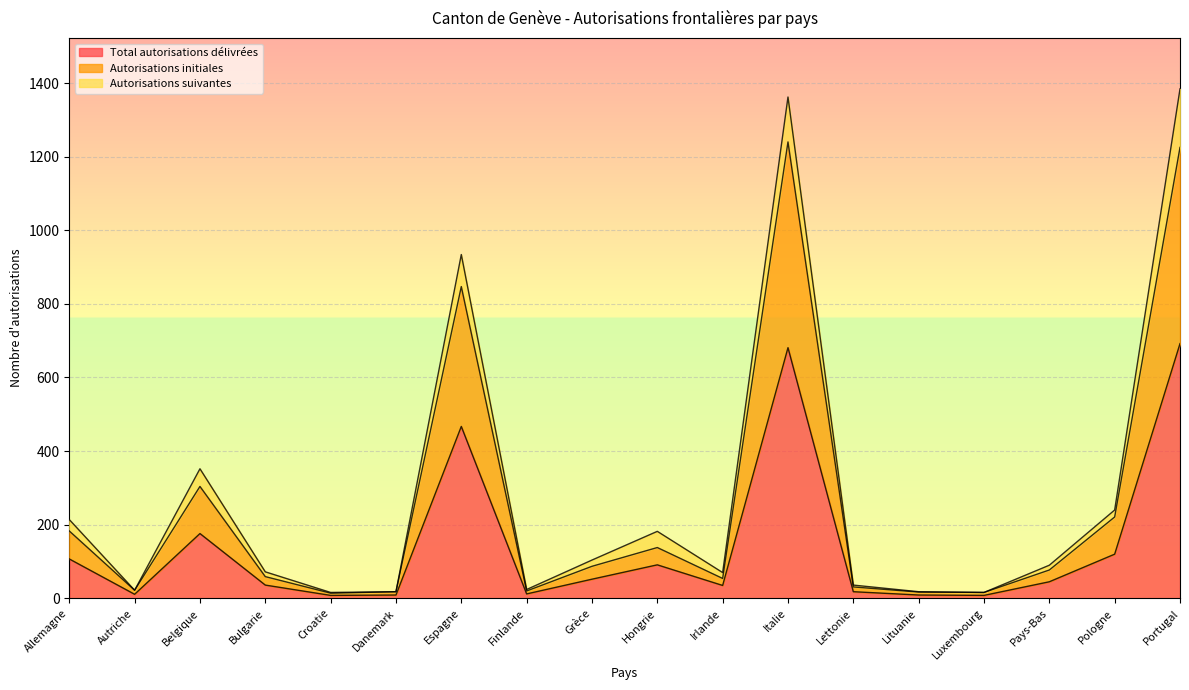

At how many categories does at least one series exceed 126?

7